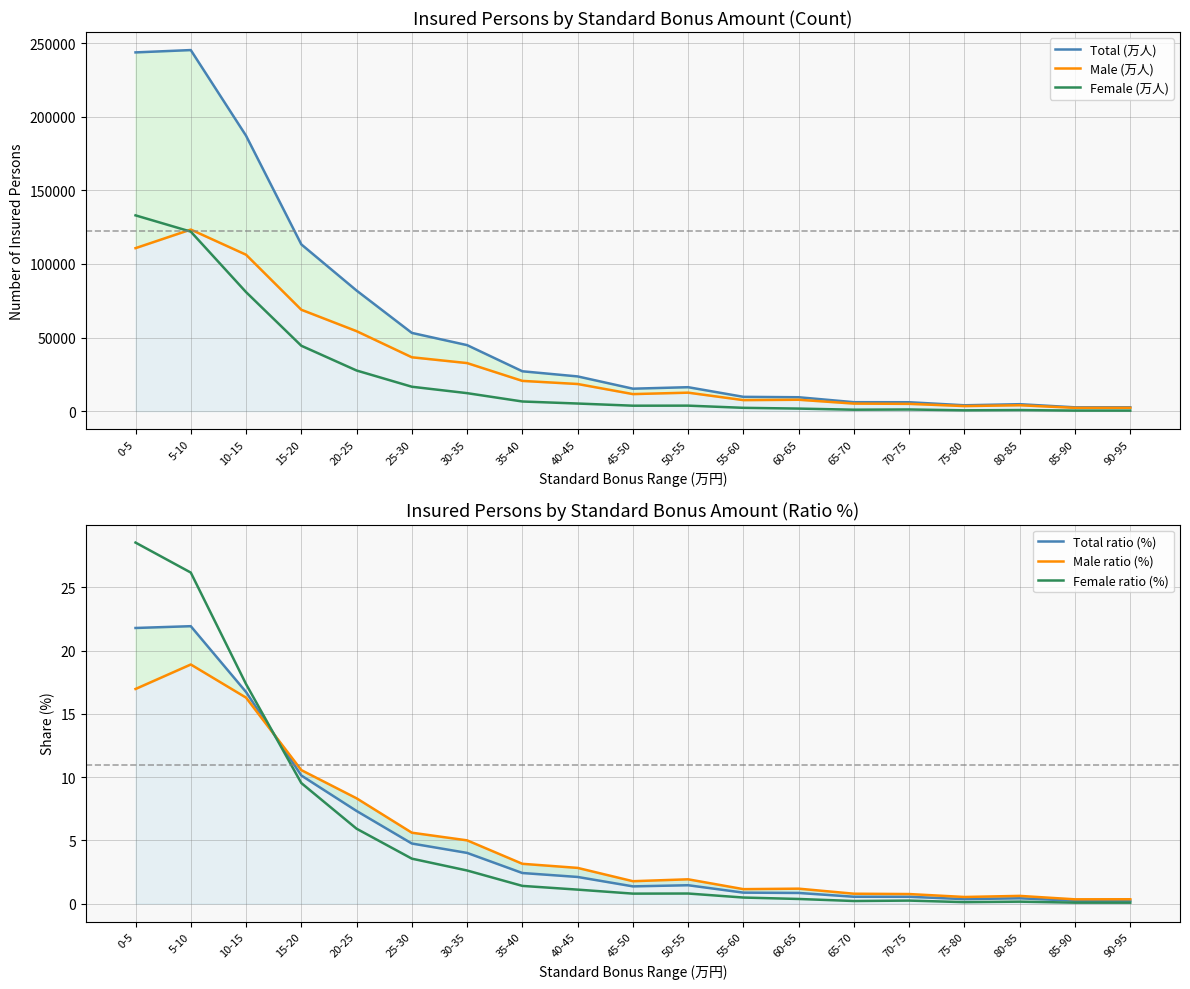

Which series has the largest total across all categories?

Total (万人)